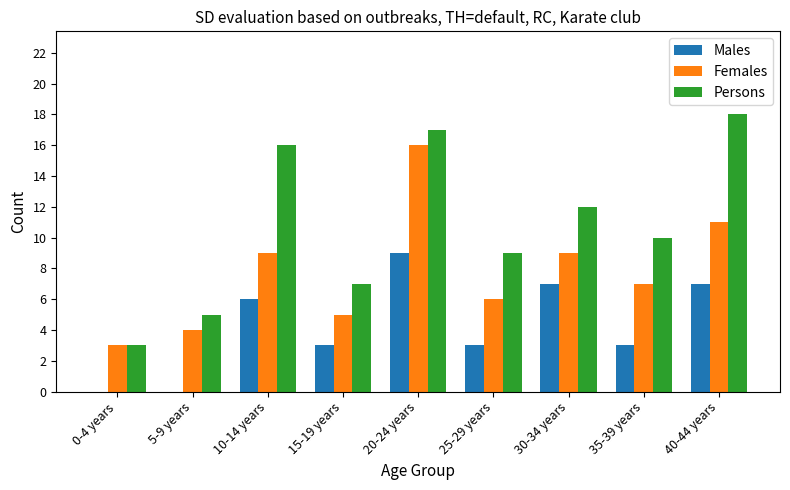

What are all the series names shown in the legend?

Males, Females, Persons